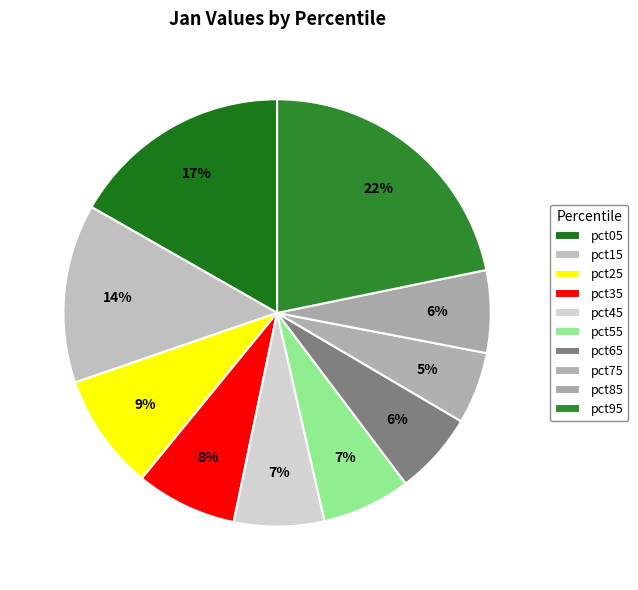

What is the smallest slice in the pie chart?

pct75